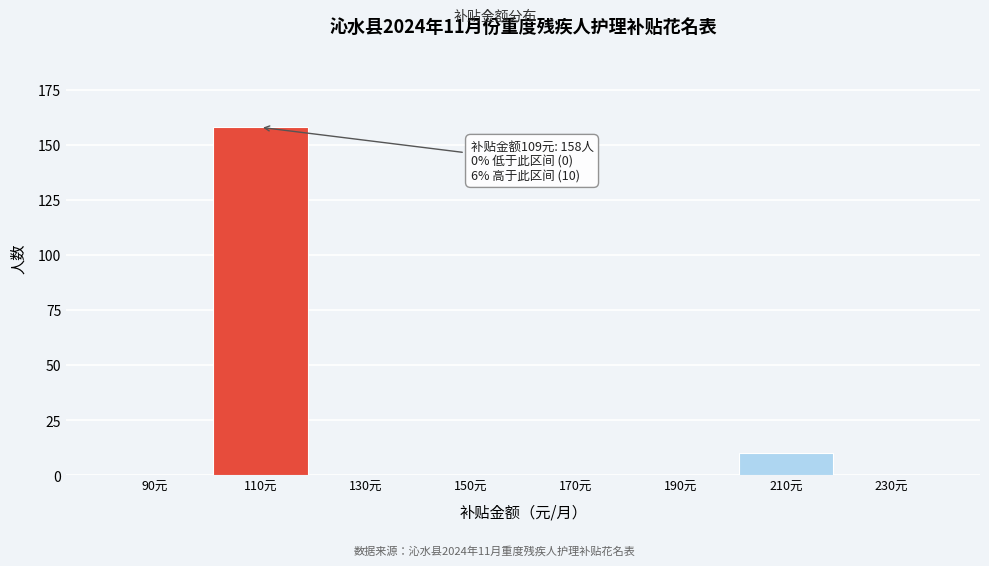

Over which range of the x-axis is the bar tallest?

100 to 120